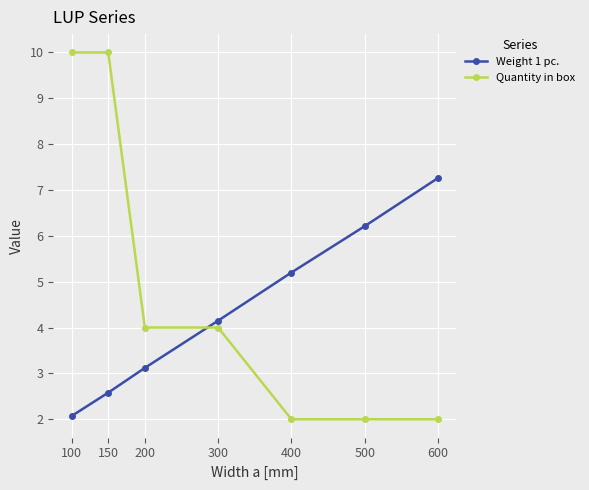

Is the value of Weight 1 pc. at 200 greater than the value of Quantity in box at 400?

Yes